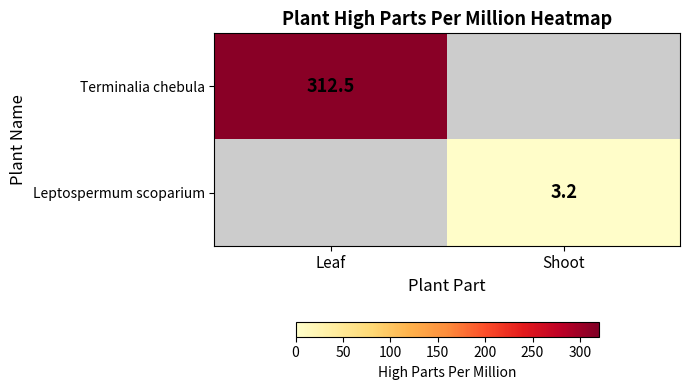

The value of Terminalia chebula at Leaf is 493.4. True or false?

False